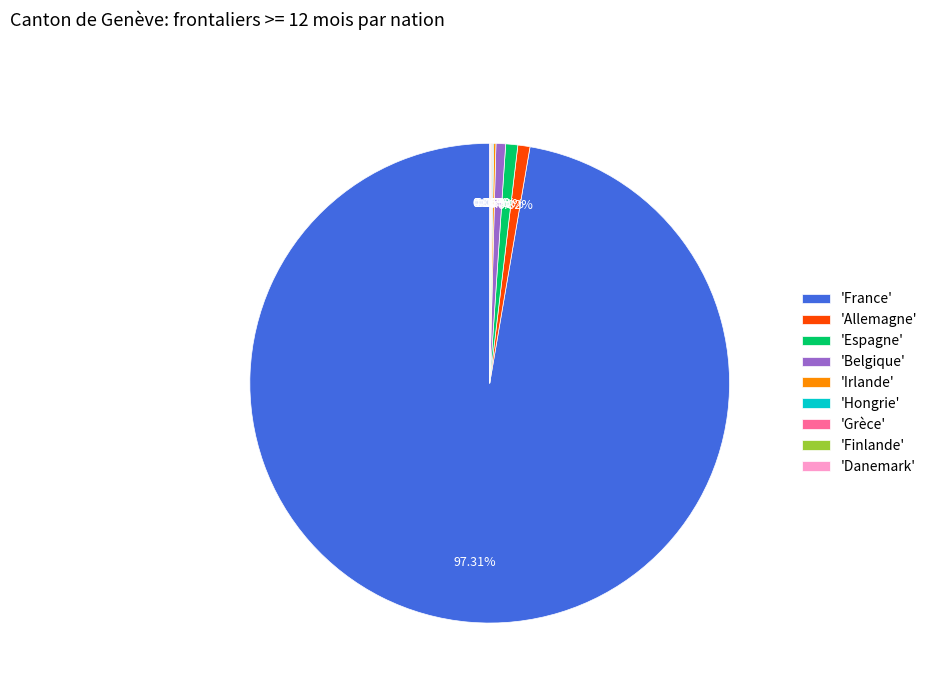

Which slice is the largest?

'France'